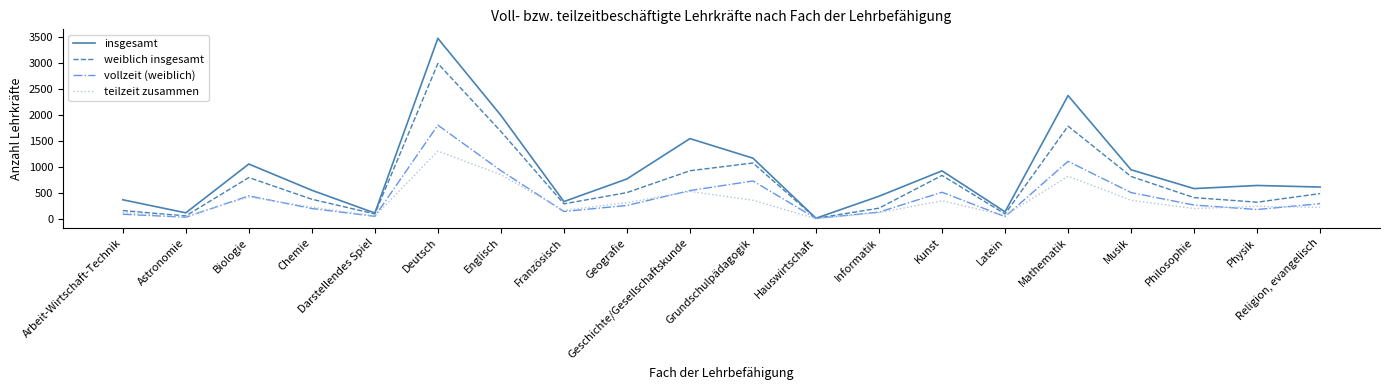

How many categories are shown in the chart?

20